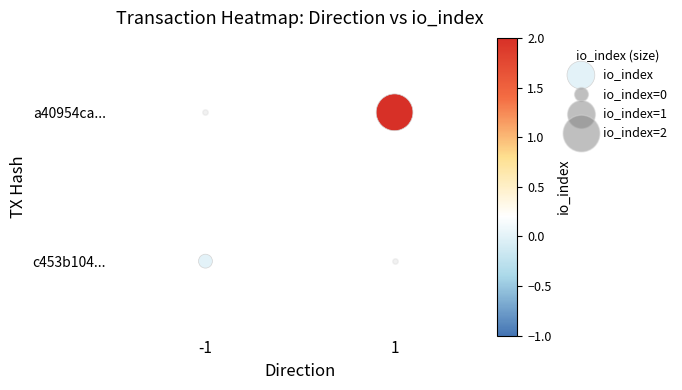

Where is the data nearest to the value 0?

-1